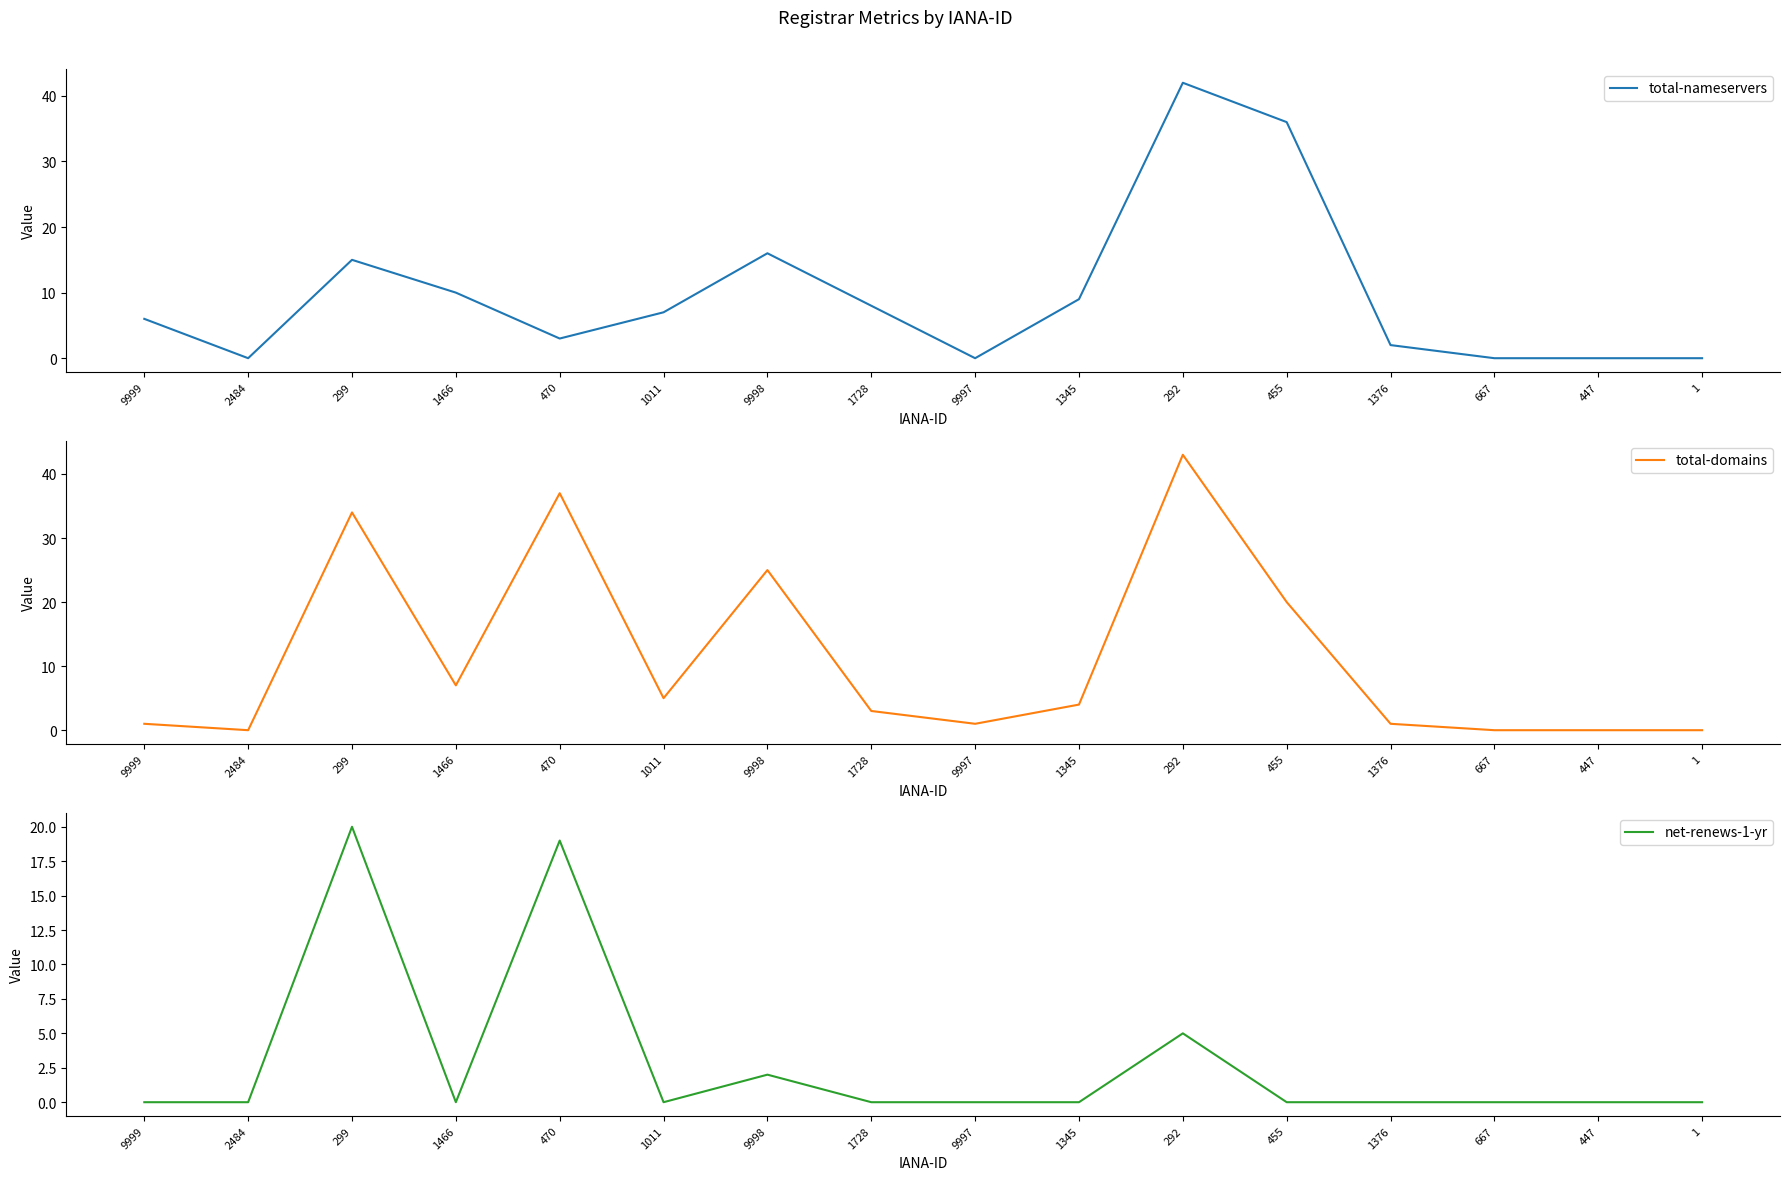

What is the maximum value for total-domains?

43